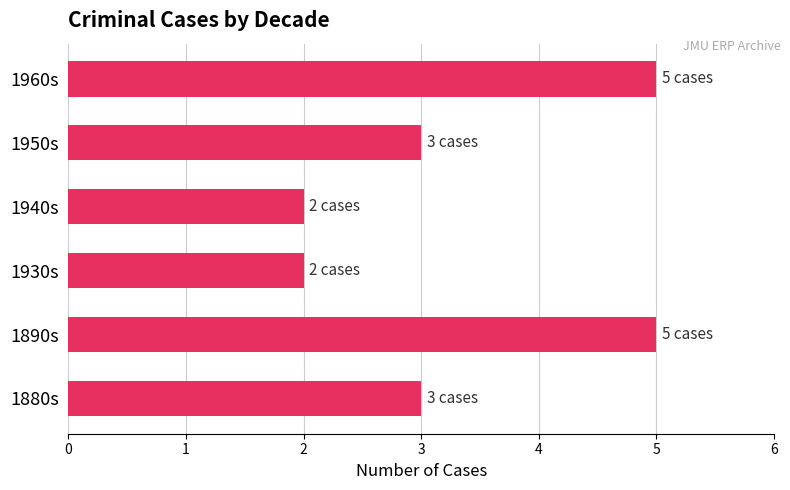

Approximately how many times larger is the value at 1890s compared to 1880s?

1.7